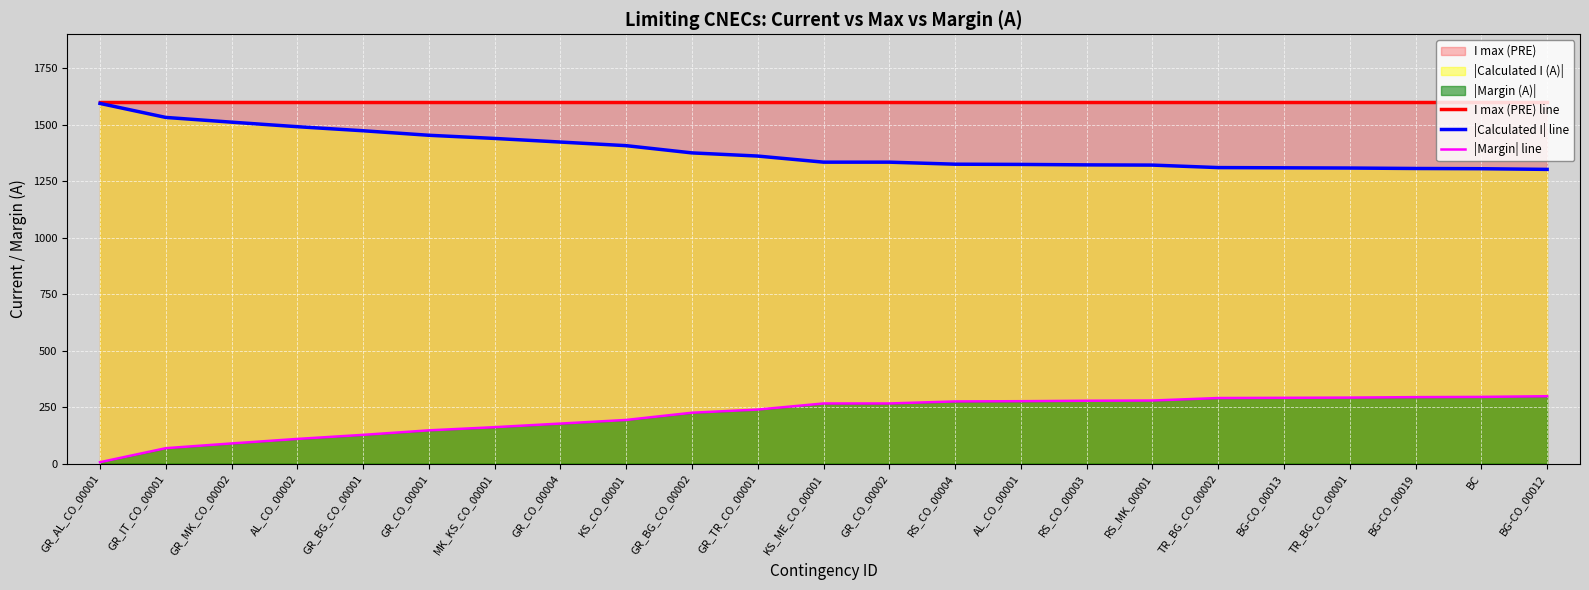

What is the minimum value shown in the chart?

6